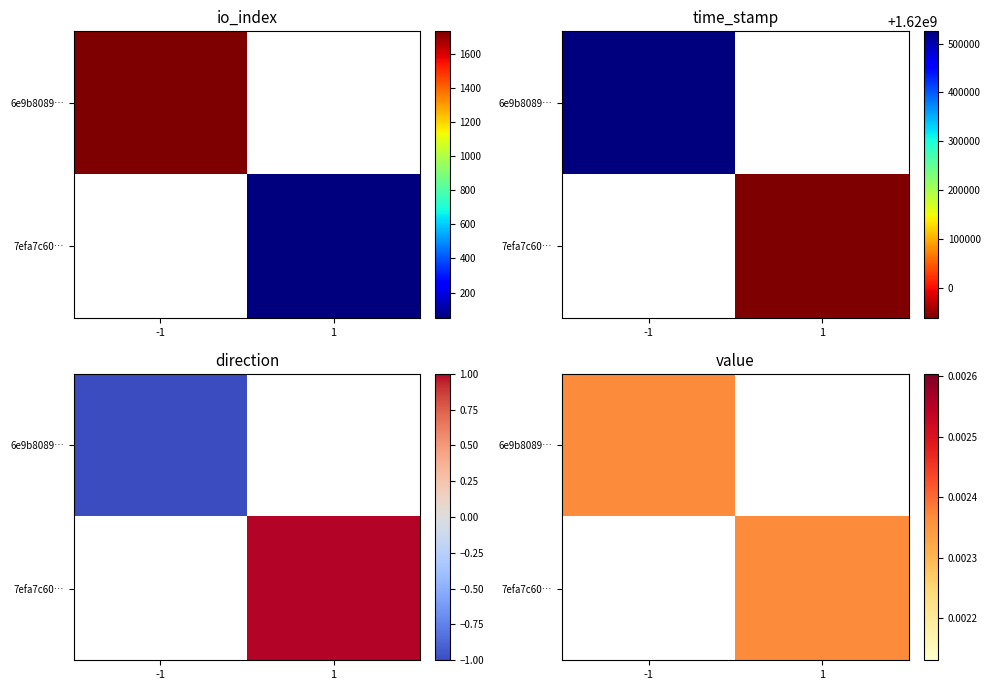

Which label corresponds to the largest value in the chart?

time_stamp